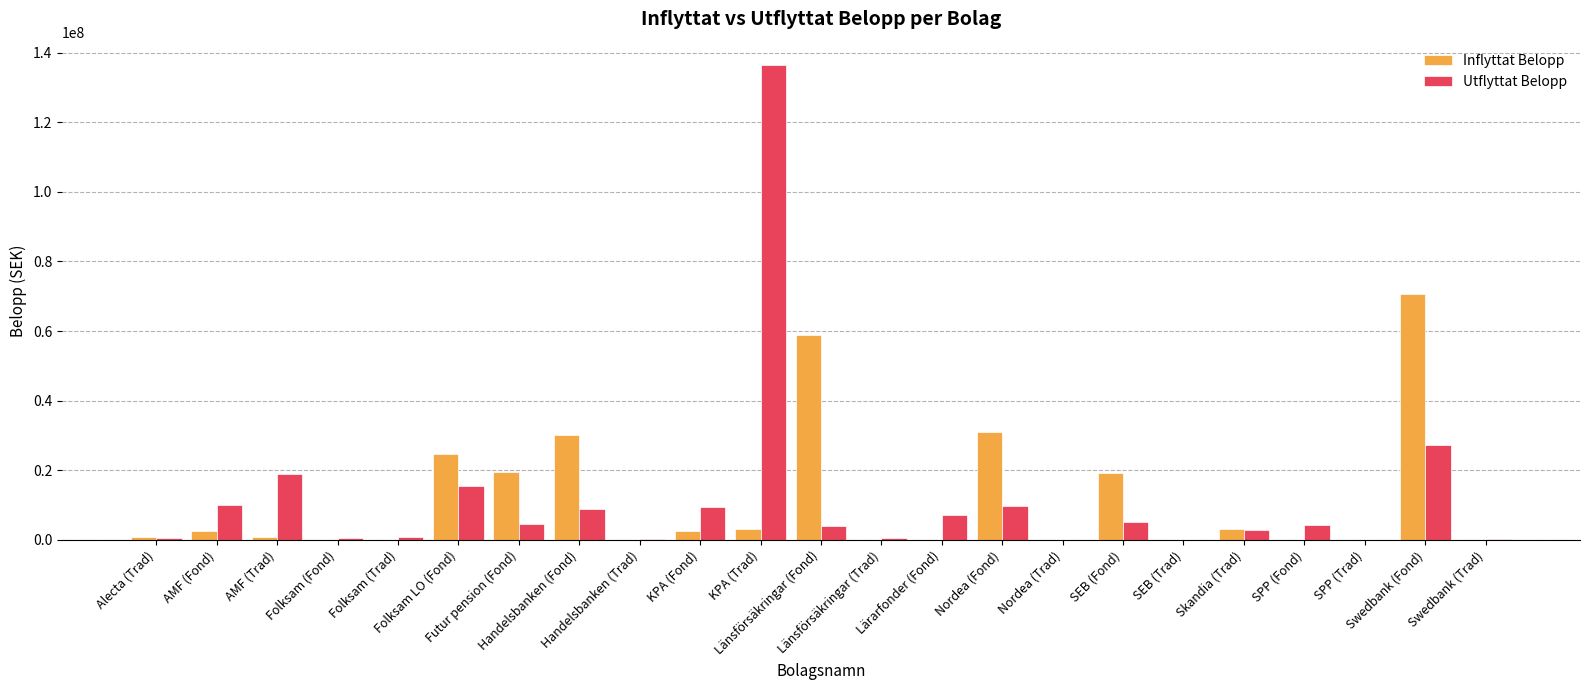

What is the sum of the Inflyttat Belopp values at Folksam LO (Fond) and AMF (Trad)?

25480435.9